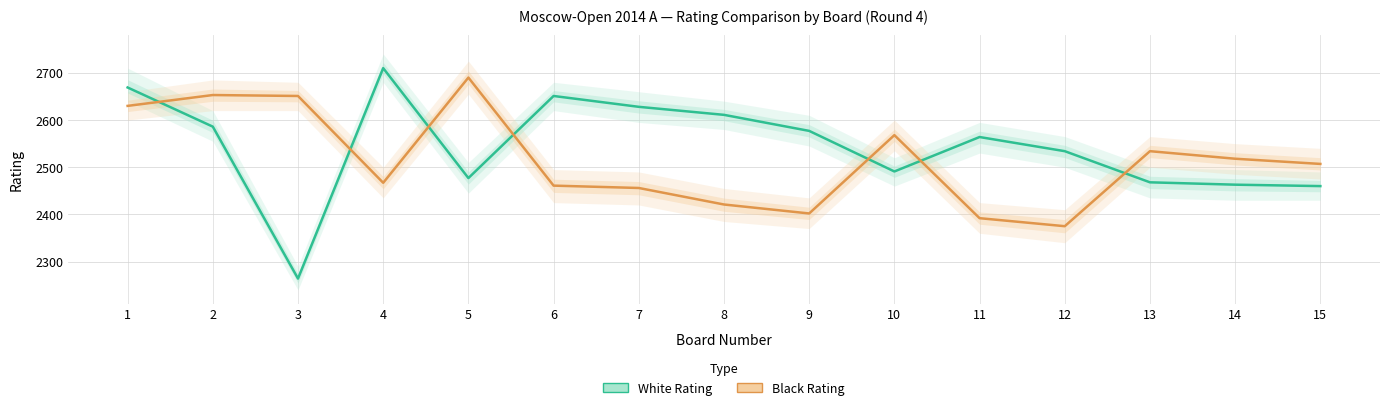

Rank the categories by White Rating value from highest to lowest.

4, 1, 6, 7, 8, 2, 9, 11, 12, 10, 5, 13, 14, 15, 3